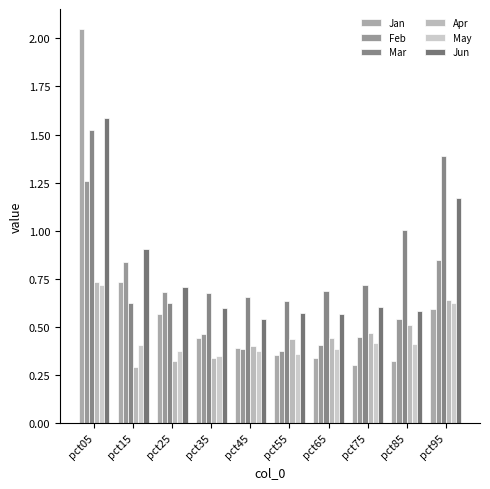

Which series has the largest range (max minus min)?

Jan